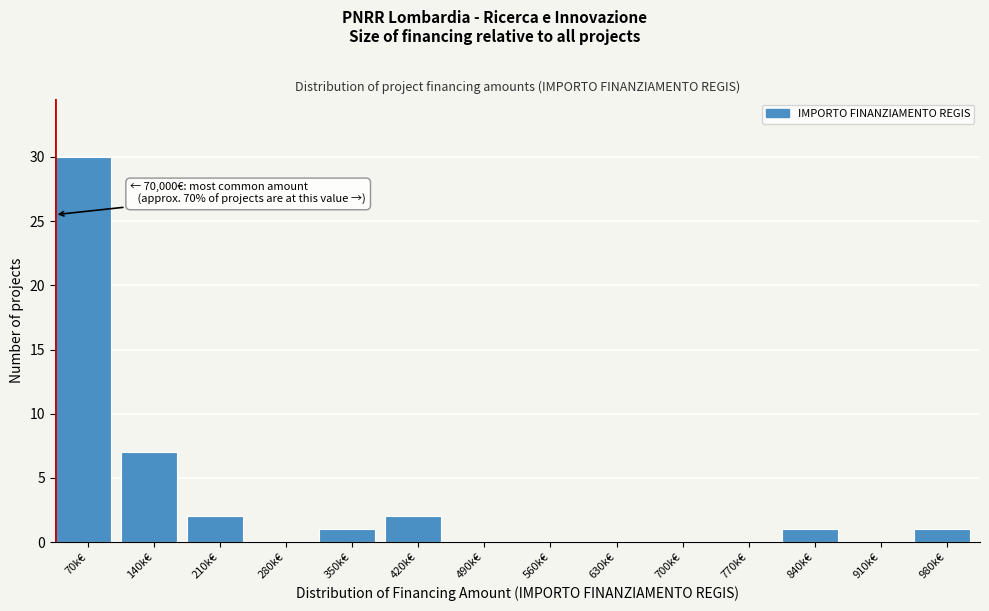

Reading left to right, transcribe all the data shown in this chart.

70k€=30	140k€=7	210k€=2	280k€=0	350k€=1	420k€=2	490k€=0	560k€=0	630k€=0	700k€=0	770k€=0	840k€=1	910k€=0	980k€=1